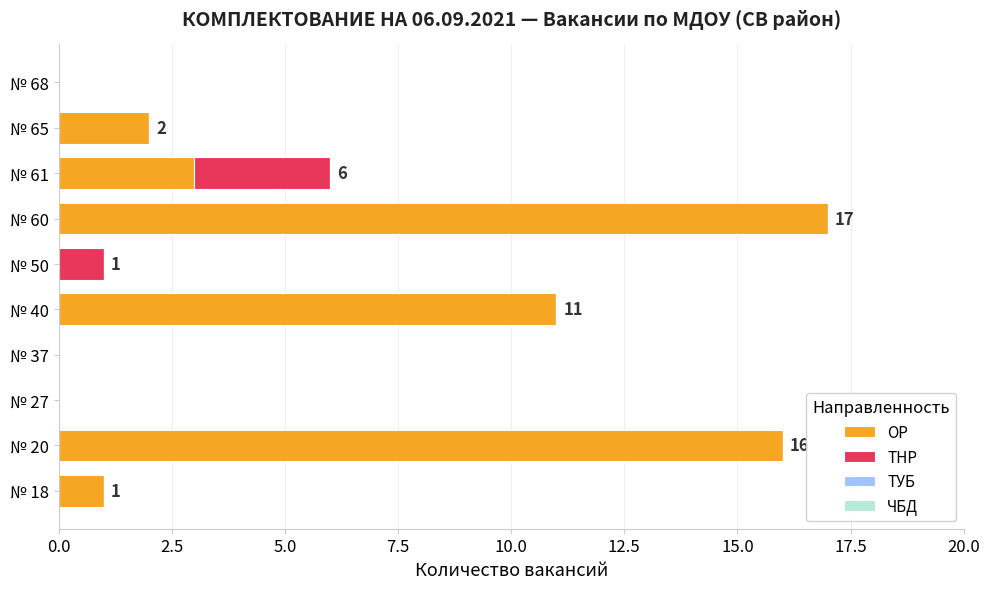

The ОР series shows 26 at № 60. True or false?

False